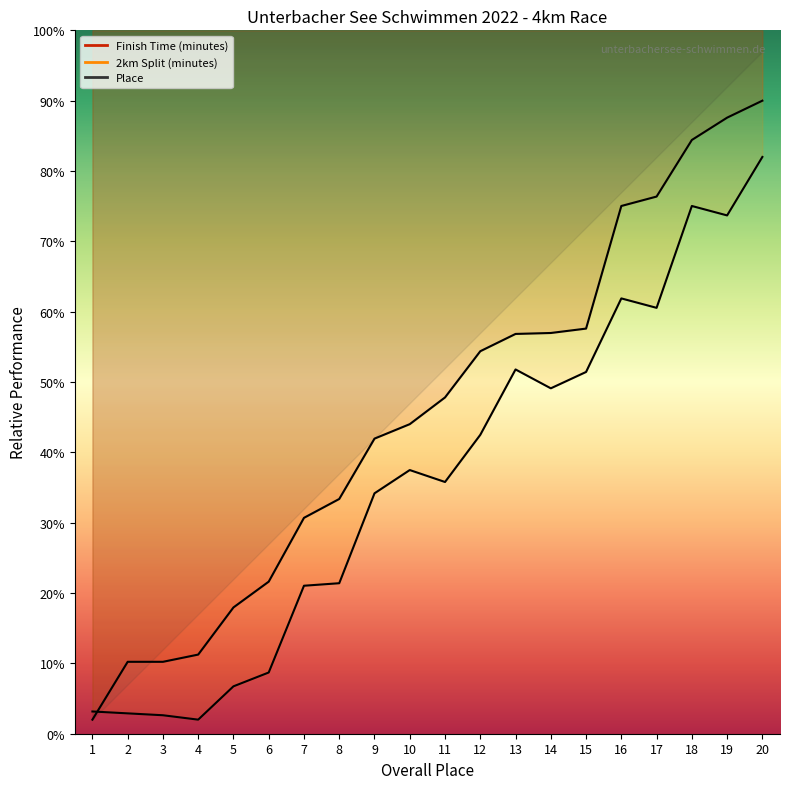

Which category has the highest value across all series?

20